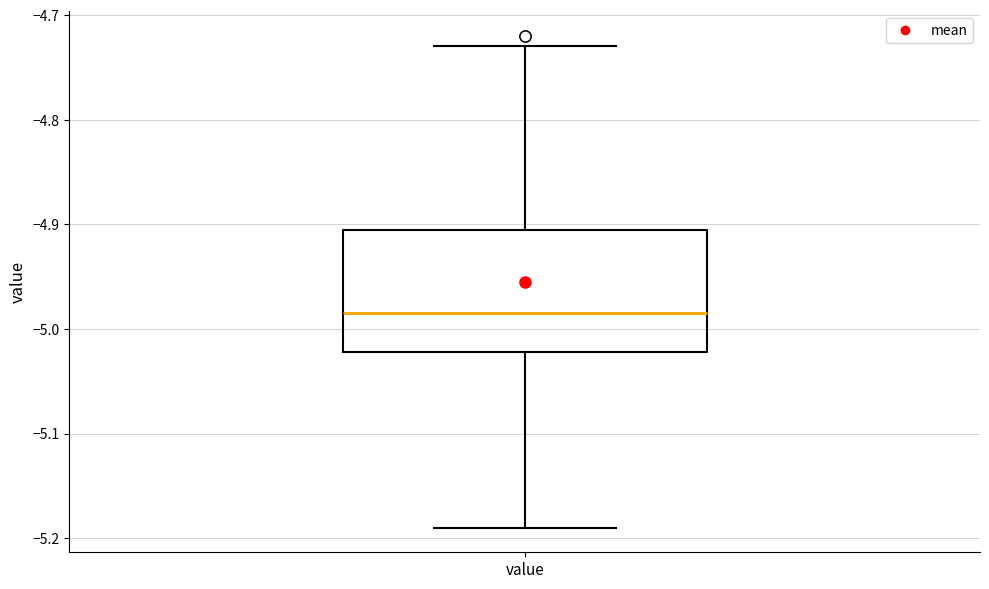

Transcribe this box plot: give where the median line is, the range the box spans, and where the two whiskers end, as read against the y-axis. The values are not printed on the chart, so give them approximately, as read against the axis.

median -4.98, box -5.02 to -4.90, whiskers -5.19 to -4.73